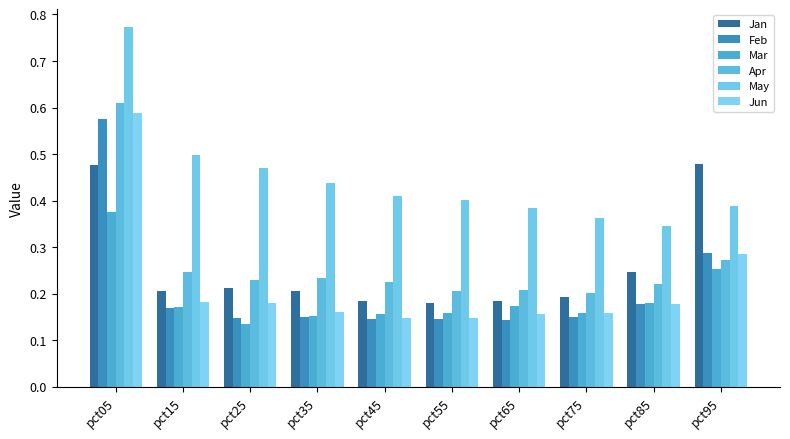

What is the average value of the May series?

0.4